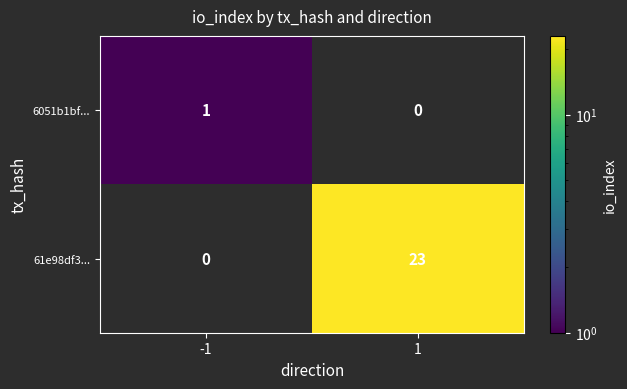

Is it true that 6051b1bf... equals 1.7 at -1?

False